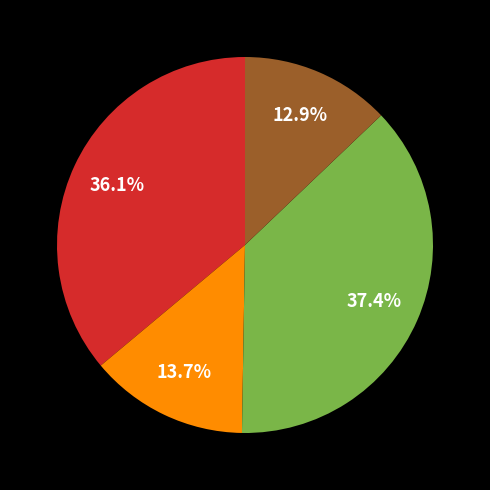

Is there a majority slice in this chart?

No